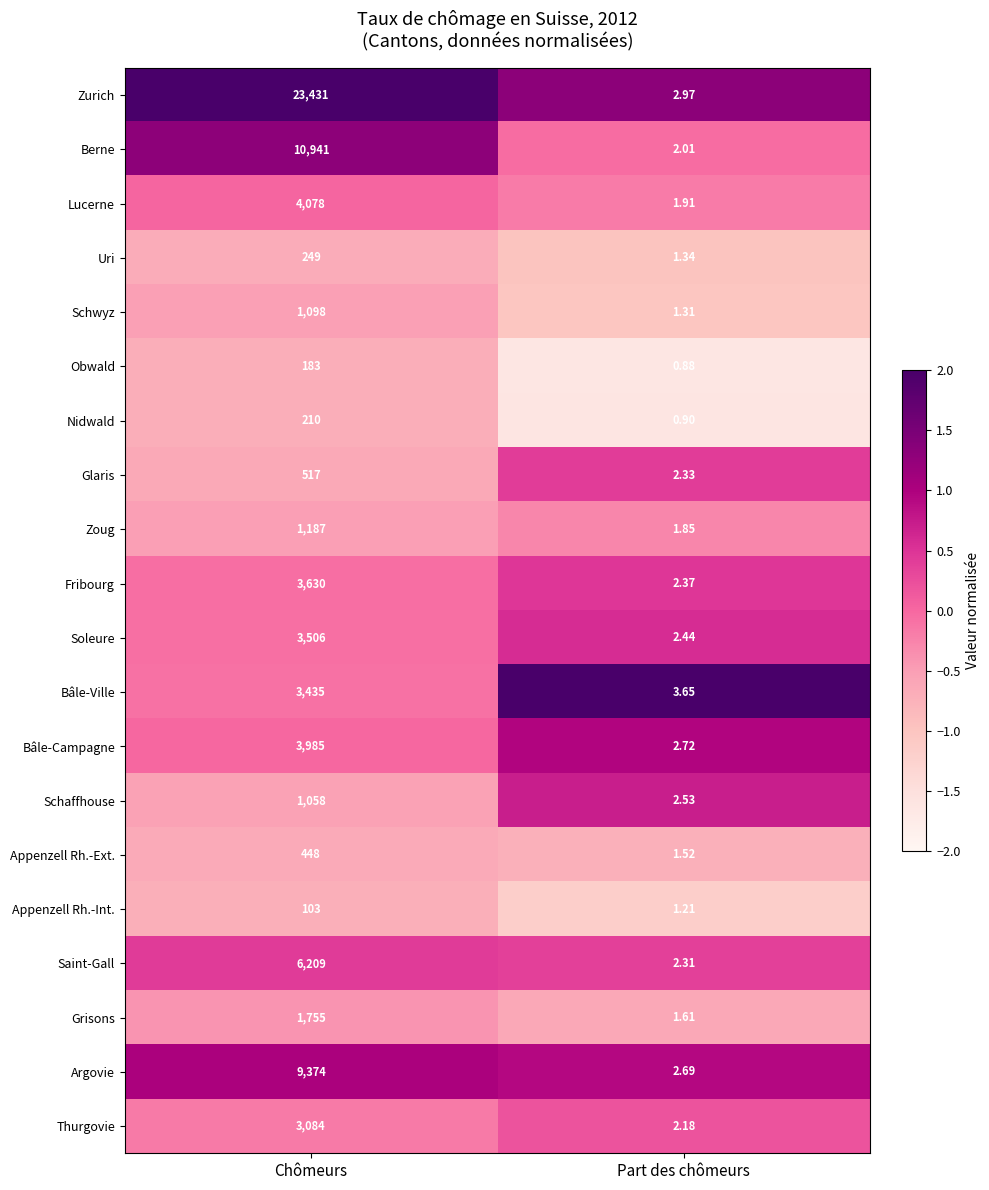

Rank the series by their maximum value, from lowest to highest.

Appenzell Rh.-Int., Obwald, Nidwald, Uri, Appenzell Rh.-Ext., Glaris, Schaffhouse, Schwyz, Zoug, Grisons, Thurgovie, Bâle-Ville, Soleure, Fribourg, Bâle-Campagne, Lucerne, Saint-Gall, Argovie, Berne, Zurich